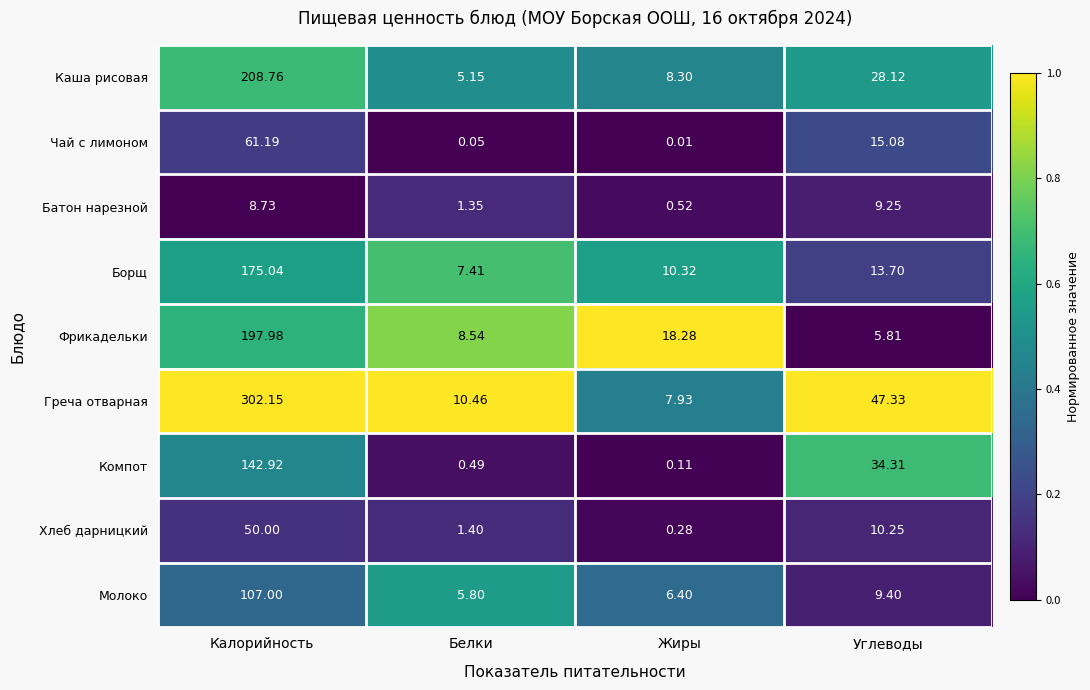

Which series has the largest range (max minus min)?

Греча отварная